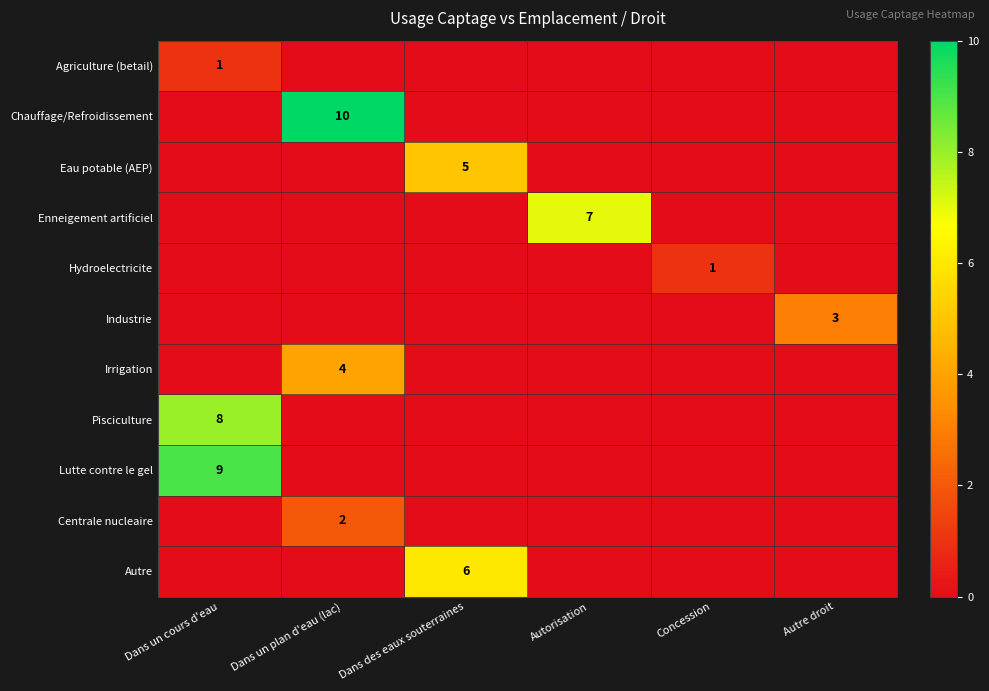

Count the number of data series in this chart.

11